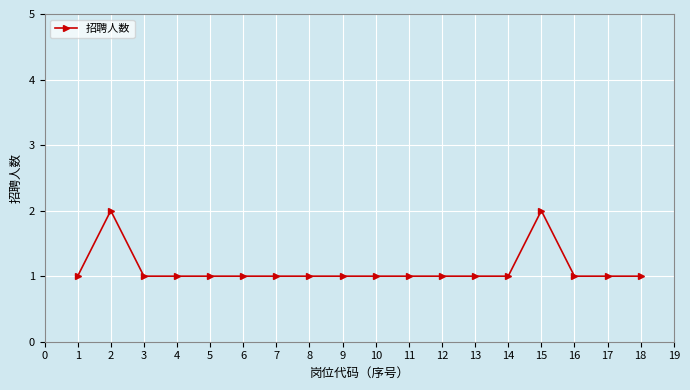

Reading left to right, list all the values displayed in this chart.

1	2	1	1	1	1	1	1	1	1	1	1	1	1	2	1	1	1